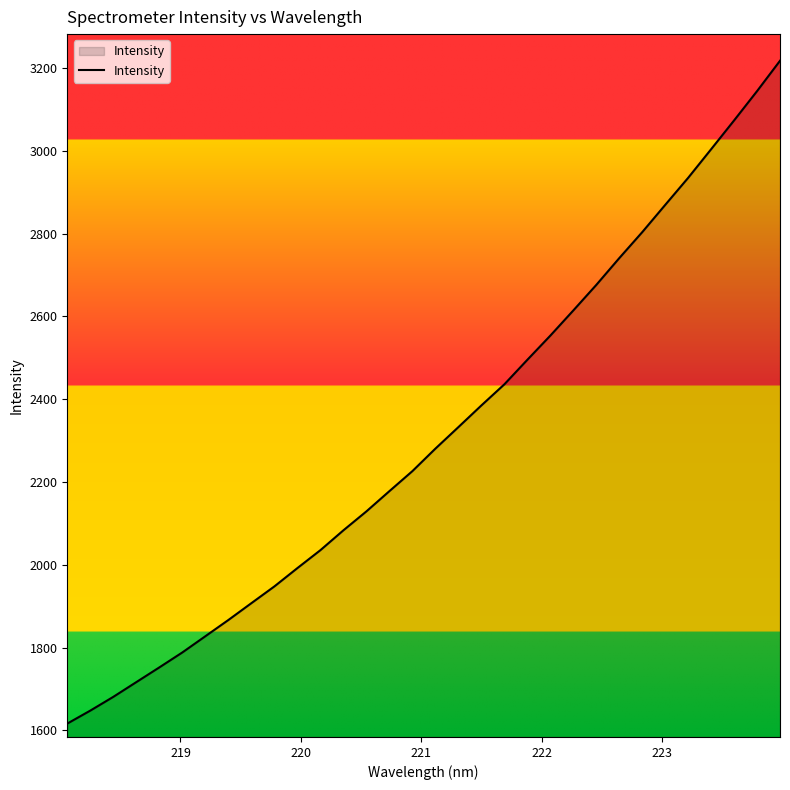

Count the number of categories in the chart.

32